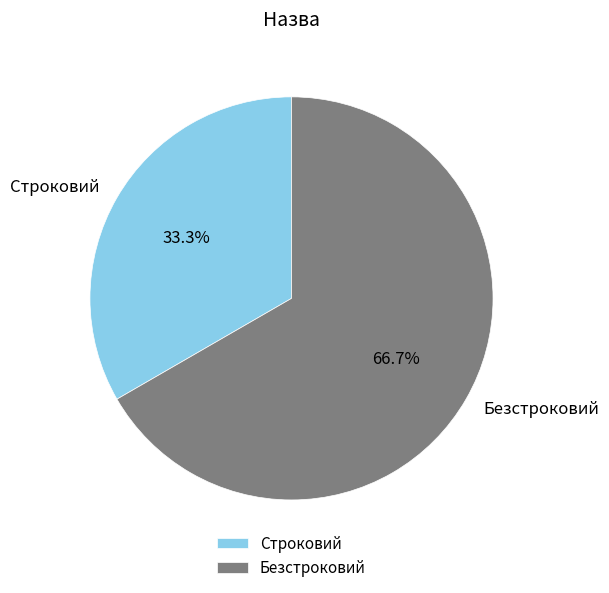

What is the smallest slice in the pie chart?

Строковий